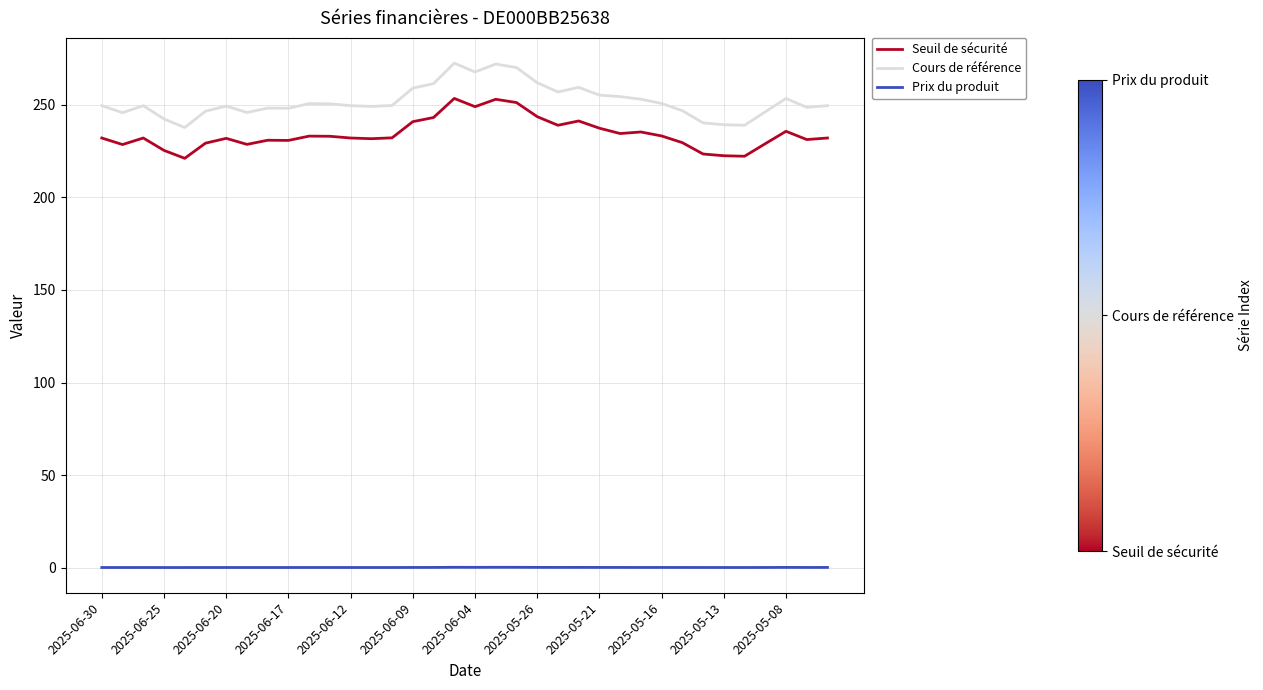

What is the greatest value displayed?

272.6